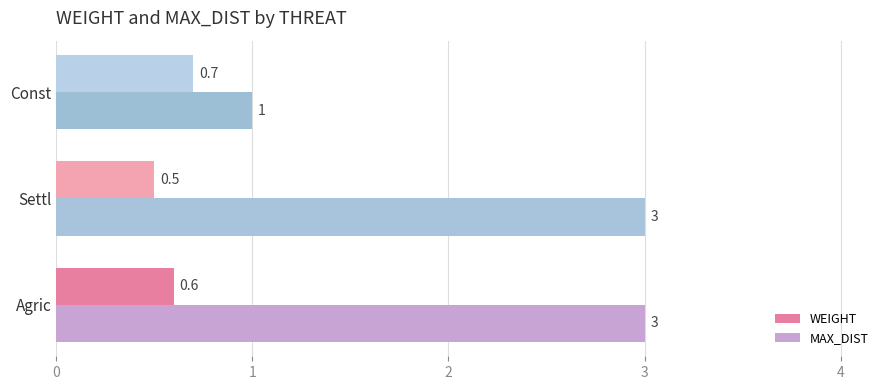

Which series changed the most between Settl and Const?

MAX_DIST